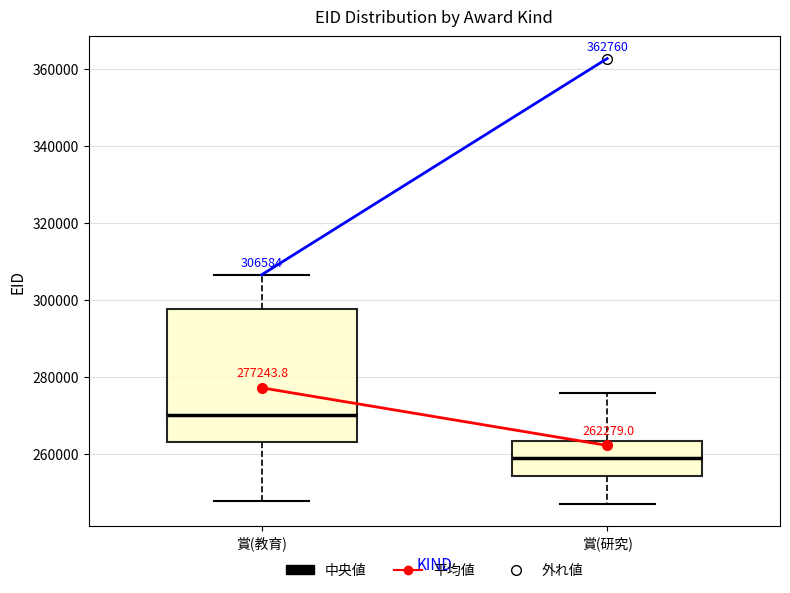

Which box's median line is the lowest?

賞(研究)